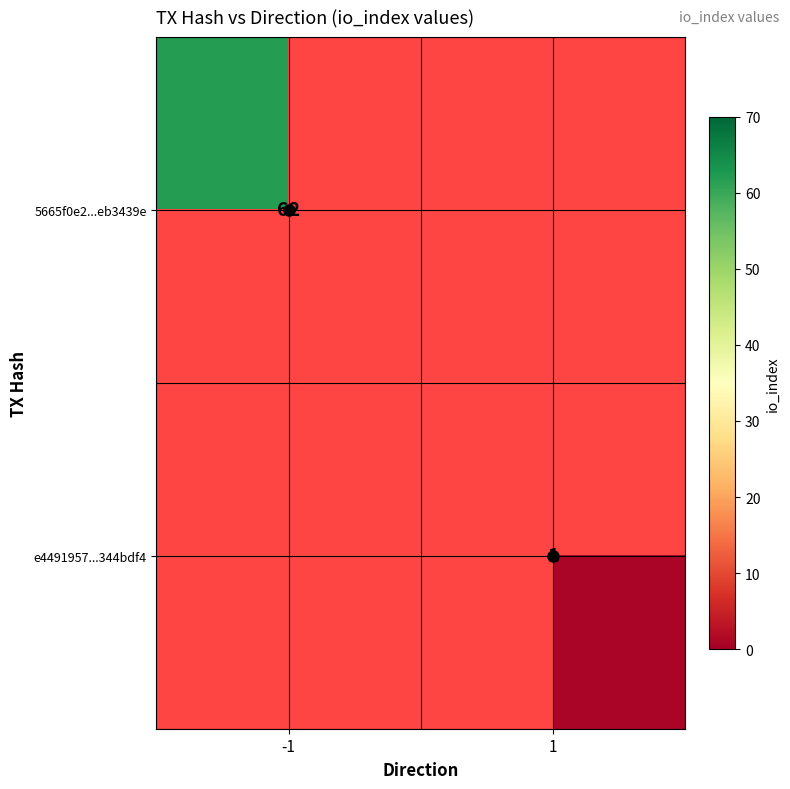

Rank the series at 1 from highest to lowest value.

5665f0e2...eb3439e, e4491957...344bdf4